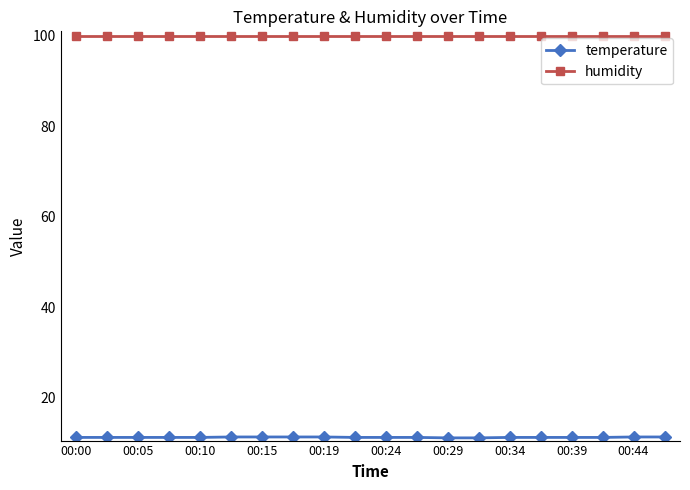

What is the average value of the humidity series?

99.9